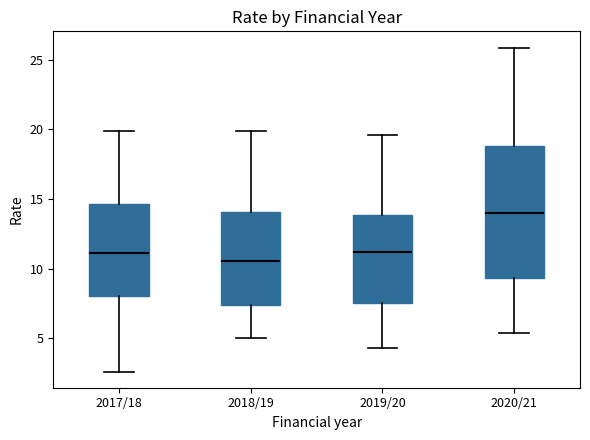

Reading left to right, transcribe this box plot: for each box, give where its median line is, the range the box spans, and where its two whiskers end, as read against the y-axis. The values are not printed on the chart, so give them approximately, as read against the axis.

2017/18: median 11.0, box 8.0 to 14.5, whiskers 2.5 to 20.0
2018/19: median 10.5, box 7.5 to 14.0, whiskers 5.0 to 20.0
2019/20: median 11.0, box 7.5 to 14.0, whiskers 4.5 to 19.5
2020/21: median 14.0, box 9.5 to 19.0, whiskers 5.5 to 26.0